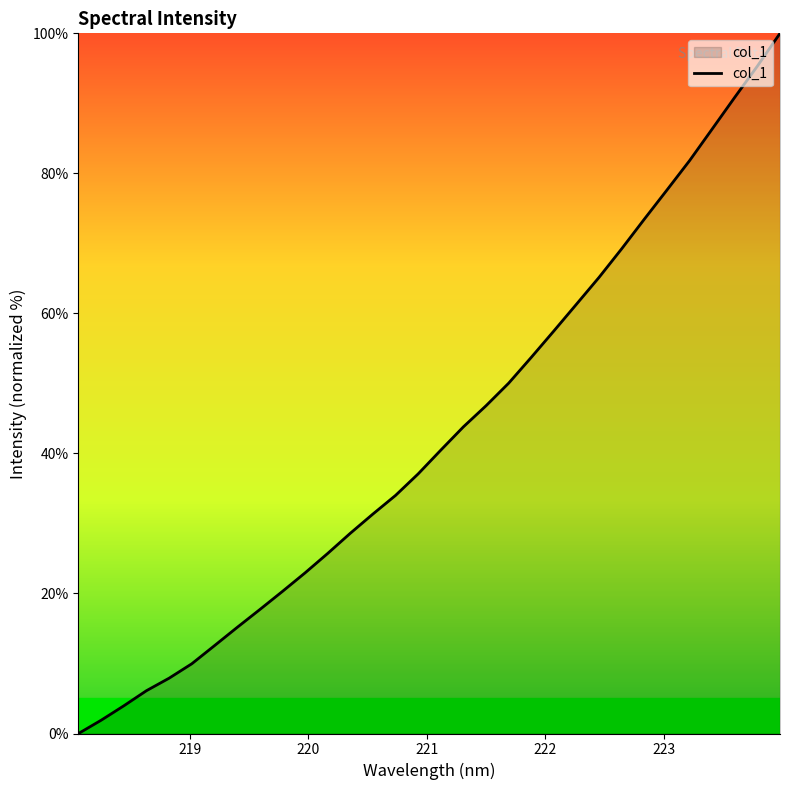

What is the difference between the maximum and minimum values?

100.0